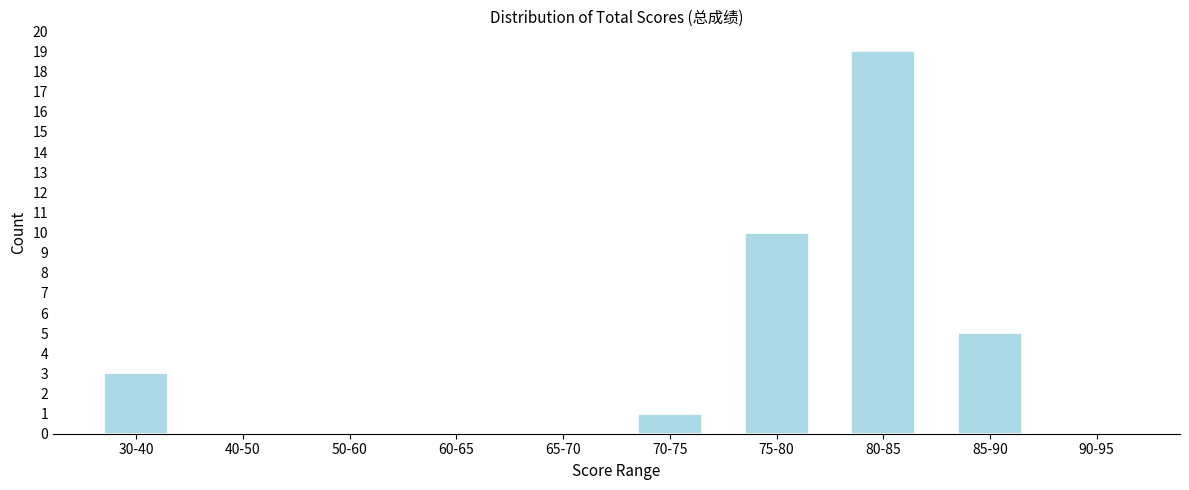

Reading right to left, extract all data points from this chart.

90-95=0	85-90=5	80-85=19	75-80=10	70-75=1	65-70=0	60-65=0	50-60=0	40-50=0	30-40=3